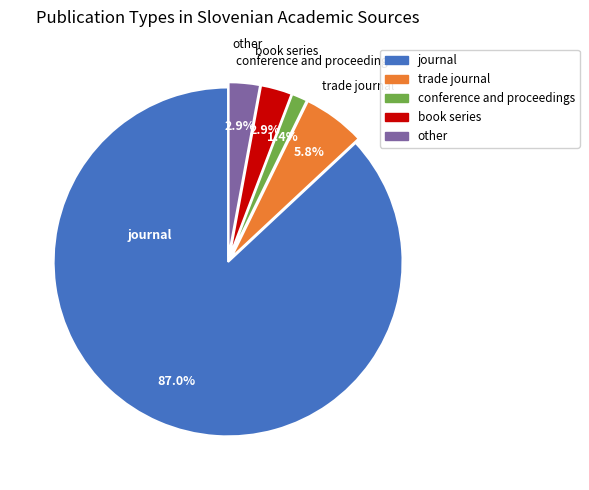

To the nearest percent, what is the difference between the largest and smallest slice percentages?

86%